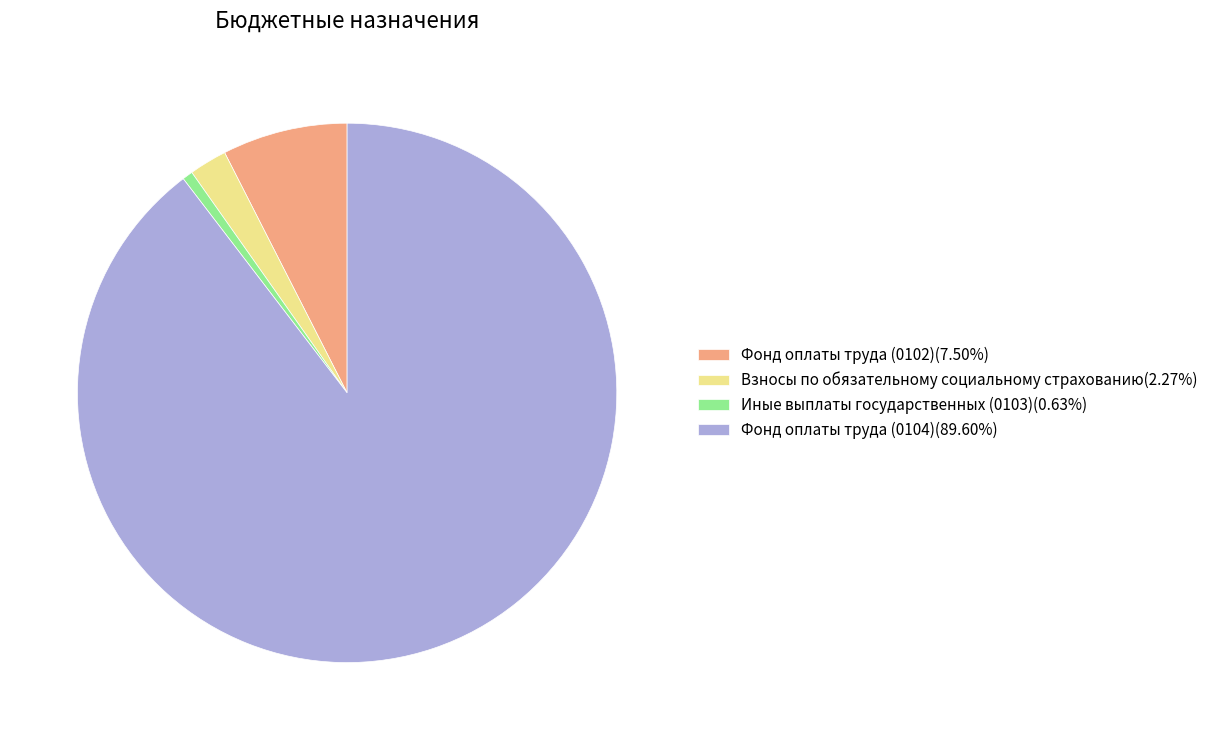

Rank the categories by value from lowest to highest.

Иные выплаты государственных (0103), Взносы по обязательному социальному страхованию, Фонд оплаты труда (0102), Фонд оплаты труда (0104)